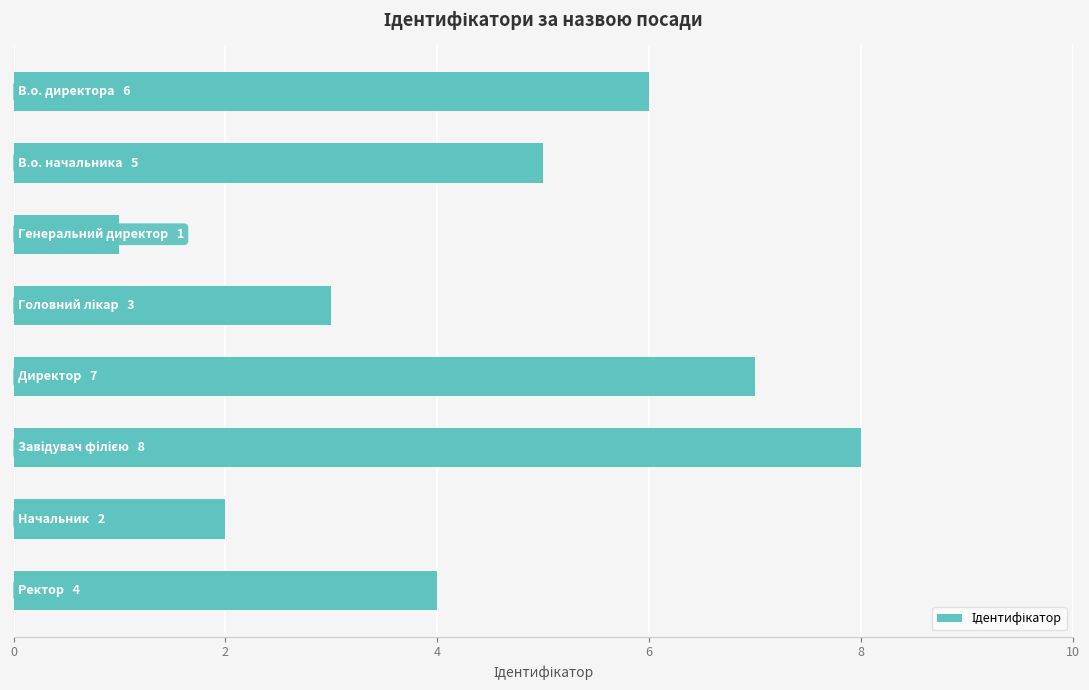

Are the bars grouped side by side (vs. stacked)?

No